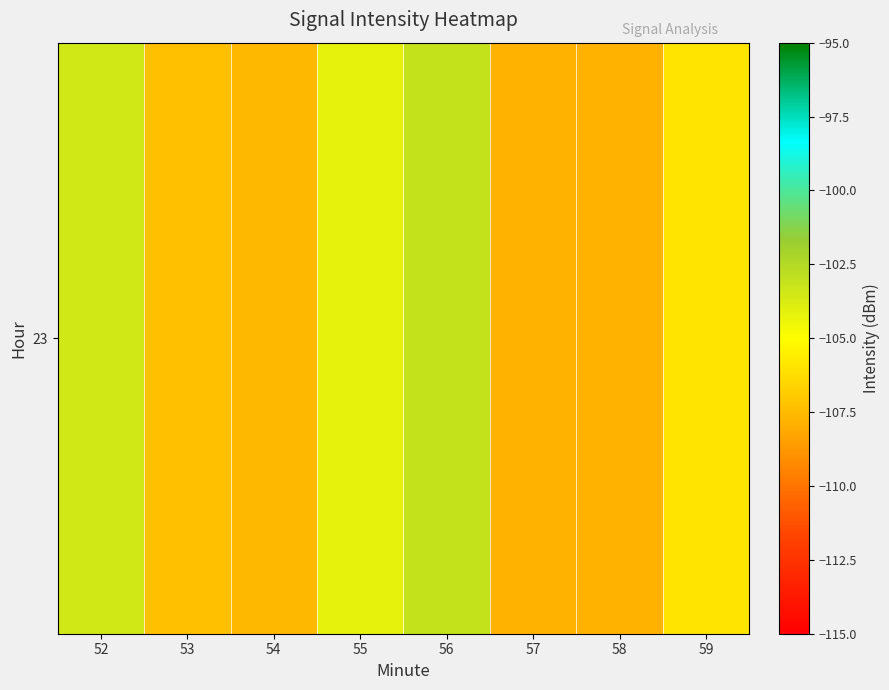

Reading left to right, extract all data points from this chart.

52=-103.5	53=-107.3	54=-107.6	55=-104.2	56=-103.1	57=-107.8	58=-107.8	59=-106.0